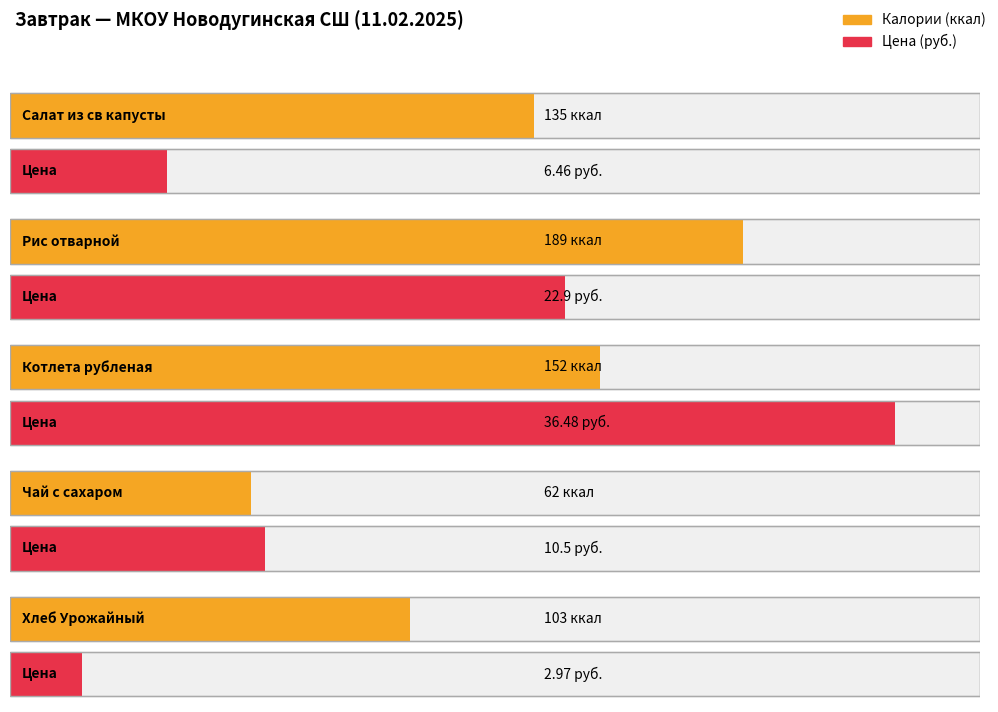

Reading right to left, list all the values displayed in this chart.

Калории (ккал): Хлеб Урожайный=103.0	Чай с сахаром=62.0	Котлета рубленая=152.0	Рис отварной=189.0	Салат из св капусты=135.0
Цена (руб.): Хлеб Урожайный=3.0	Чай с сахаром=10.5	Котлета рубленая=36.5	Рис отварной=22.9	Салат из св капусты=6.5